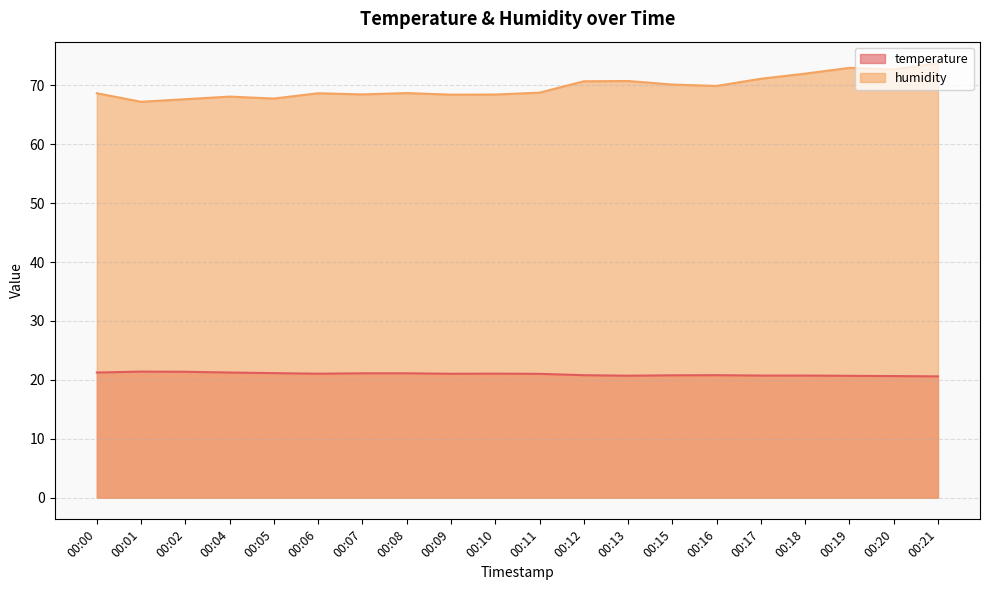

What is the sum of all humidity values?

1394.8